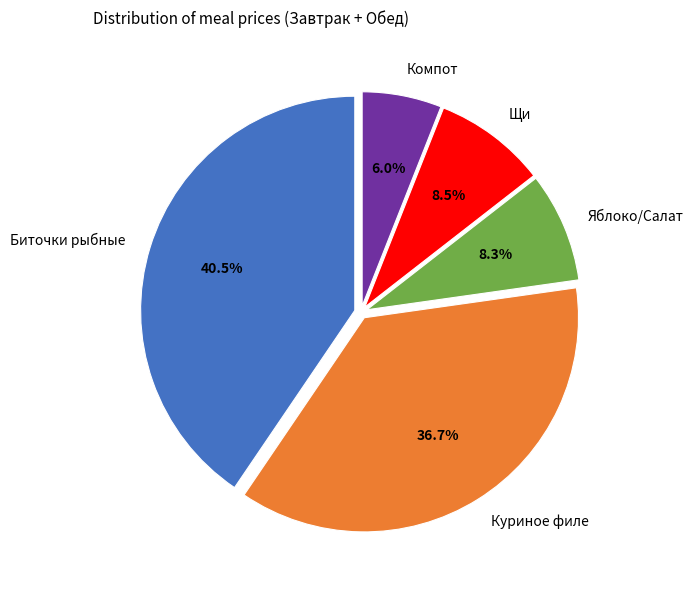

Is there any slice that represents more than half of the pie?

No